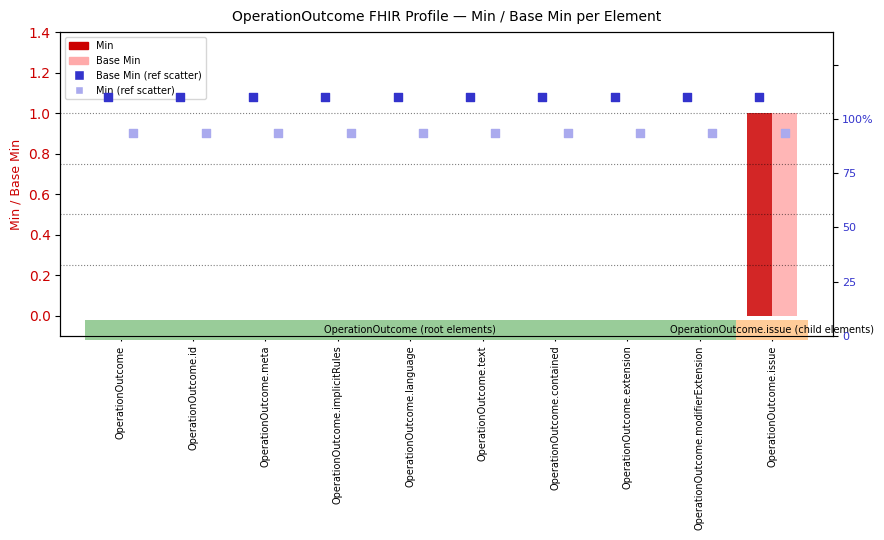

What are all the series names shown in the legend?

Min, Base Min, Base Min (scatter), Min (scatter)